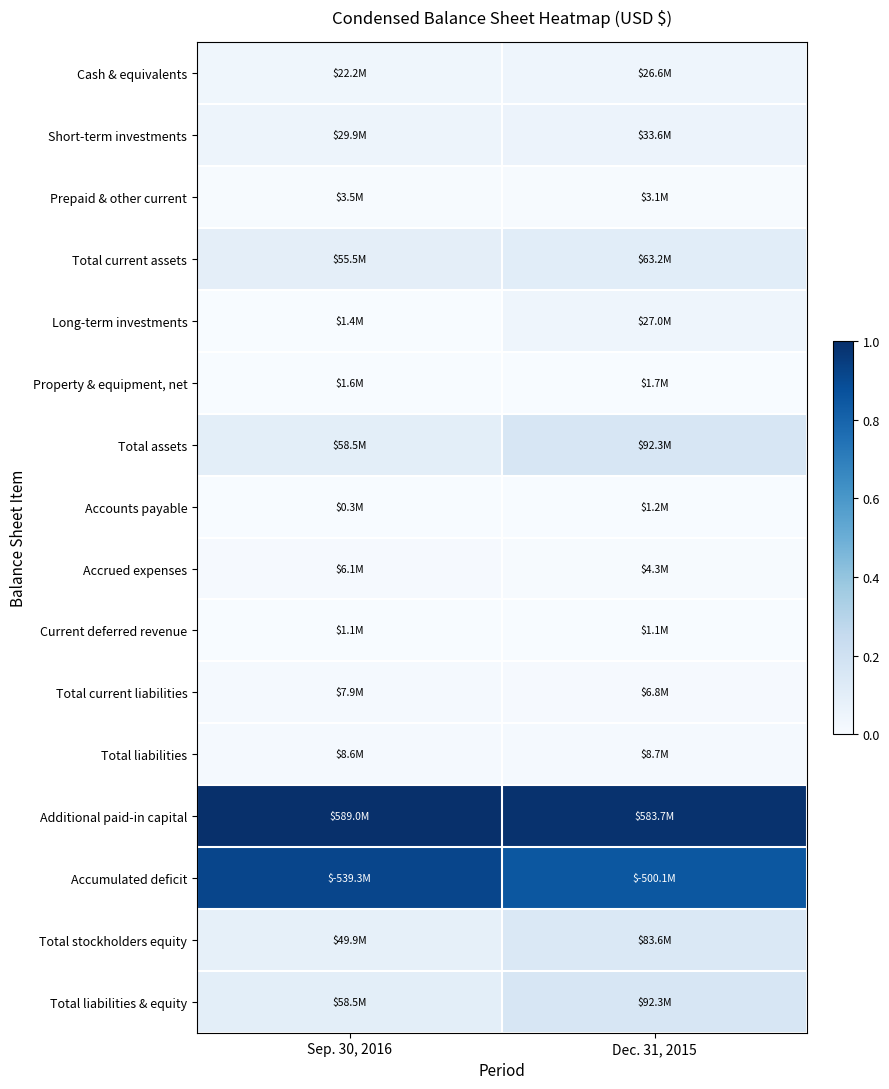

Reading left to right, extract all data points from this chart.

Cash & equivalents: Sep. 30, 2016=0.0	Dec. 31, 2015=0.0
Short-term investments: Sep. 30, 2016=0.1	Dec. 31, 2015=0.1
Prepaid & other current: Sep. 30, 2016=0.0	Dec. 31, 2015=0.0
Total current assets: Sep. 30, 2016=0.1	Dec. 31, 2015=0.1
Long-term investments: Sep. 30, 2016=0.0	Dec. 31, 2015=0.0
Property & equipment, net: Sep. 30, 2016=0.0	Dec. 31, 2015=0.0
Total assets: Sep. 30, 2016=0.1	Dec. 31, 2015=0.2
Accounts payable: Sep. 30, 2016=0.0	Dec. 31, 2015=0.0
Accrued expenses: Sep. 30, 2016=0.0	Dec. 31, 2015=0.0
Current deferred revenue: Sep. 30, 2016=0.0	Dec. 31, 2015=0.0
Total current liabilities: Sep. 30, 2016=0.0	Dec. 31, 2015=0.0
Total liabilities: Sep. 30, 2016=0.0	Dec. 31, 2015=0.0
Additional paid-in capital: Sep. 30, 2016=1.0	Dec. 31, 2015=1.0
Accumulated deficit: Sep. 30, 2016=0.9	Dec. 31, 2015=0.8
Total stockholders equity: Sep. 30, 2016=0.1	Dec. 31, 2015=0.1
Total liabilities & equity: Sep. 30, 2016=0.1	Dec. 31, 2015=0.2